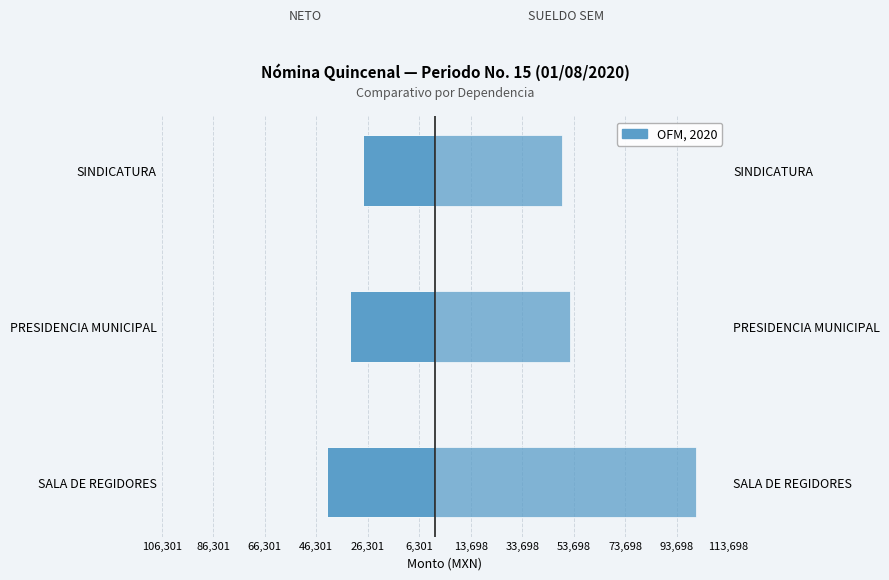

Reading right to left, list all the values displayed in this chart.

NETO: -28278.0	-33105.0	-42305.0
SUELDO SEM: 49018.7	52294.7	101239.1